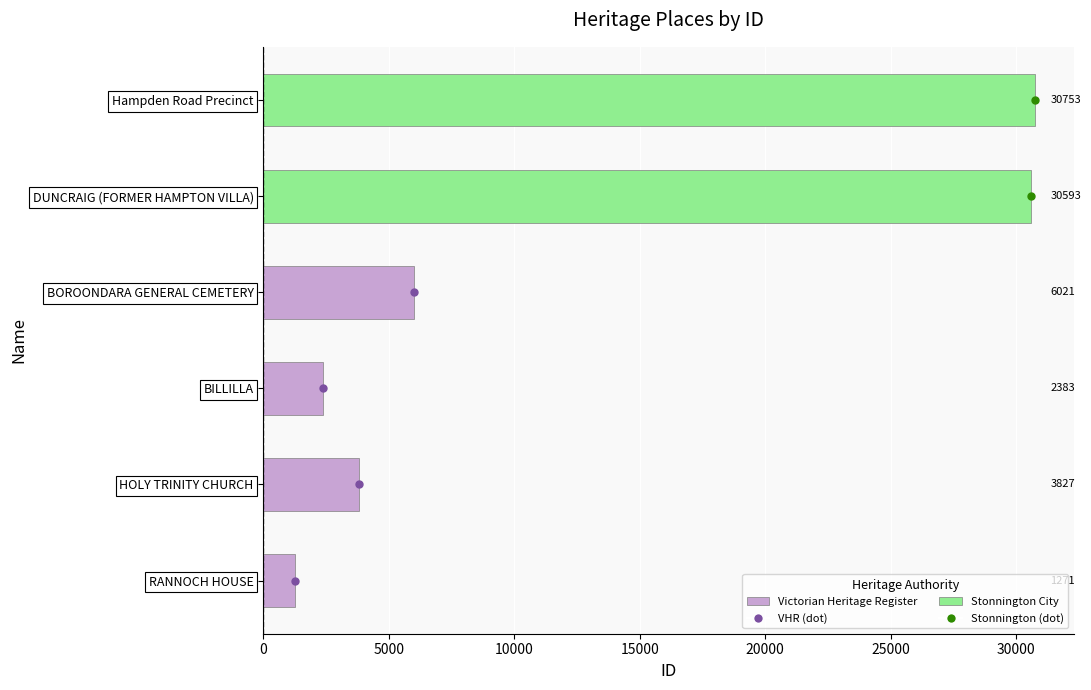

Which label corresponds to the largest value in the chart?

Hampden Road Precinct